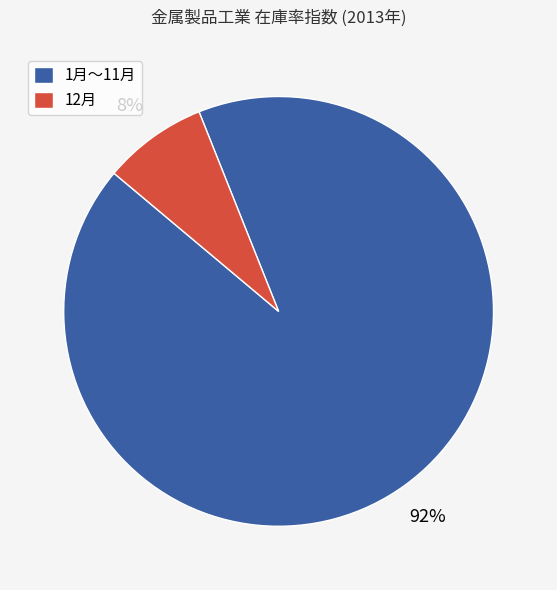

Do 1月～11月 and 12月 together represent more than half of the pie?

Yes